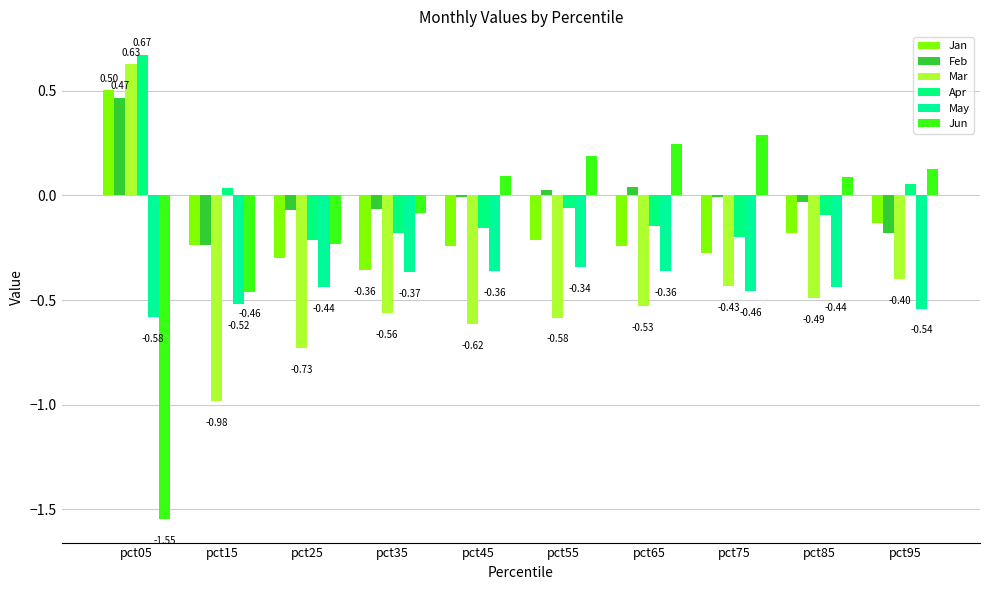

How many groups of bars are there?

10